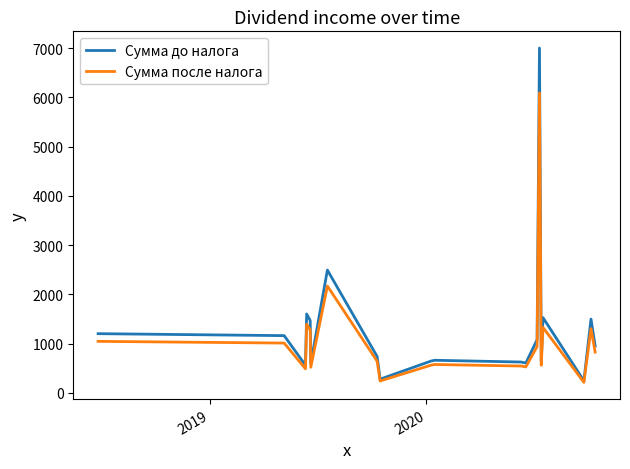

Rank the series by their maximum value, from lowest to highest.

Сумма после налога, Сумма до налога